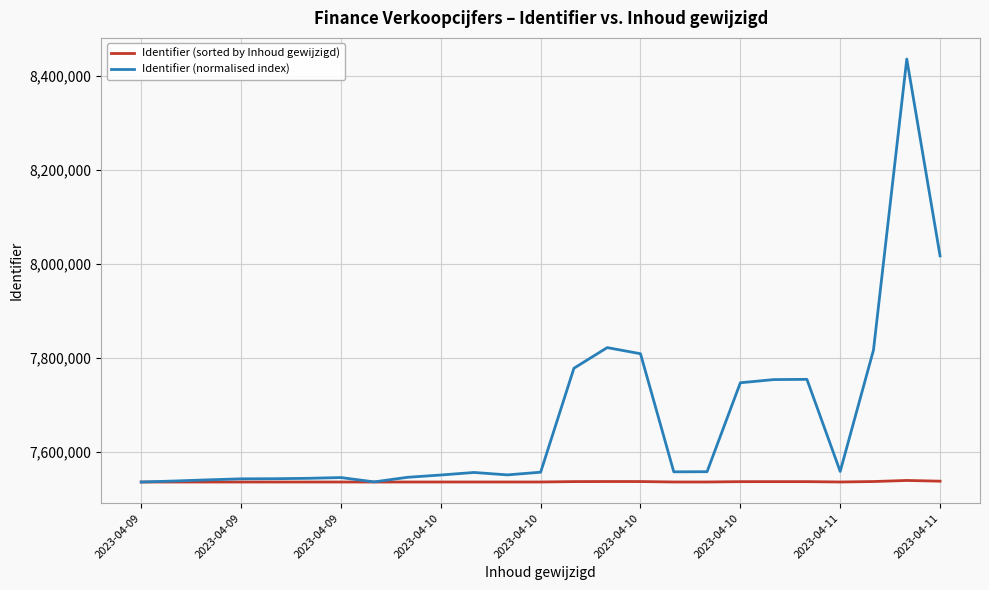

What is the lowest value of the Identifier (normalised index) series?

7536495.0